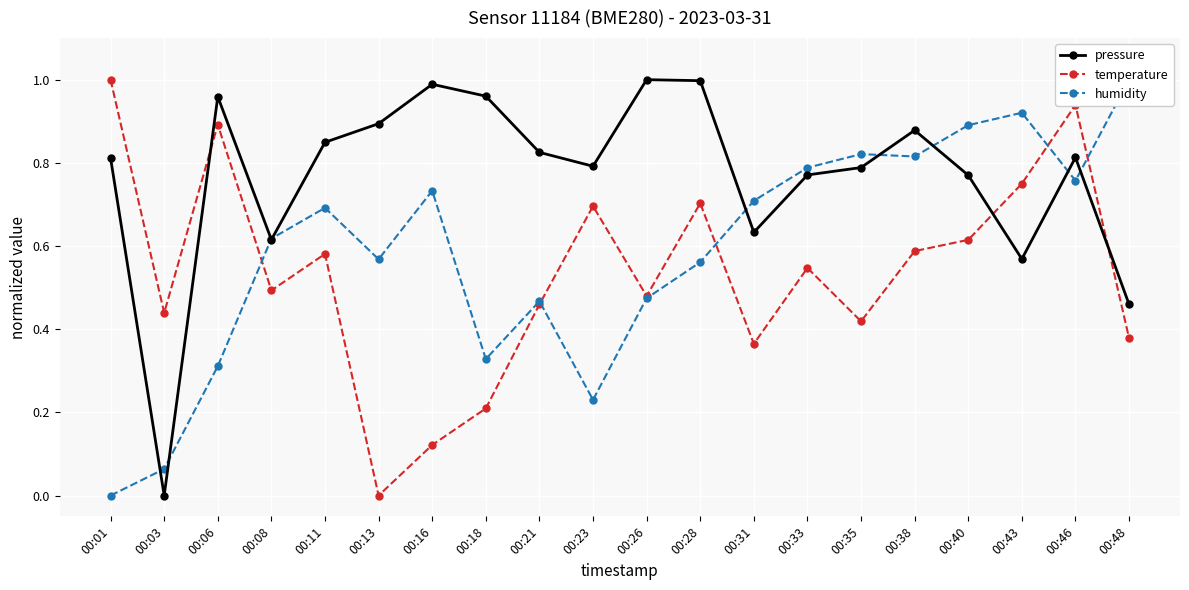

True or false: humidity has a value of 0.4 at 00:01.

False